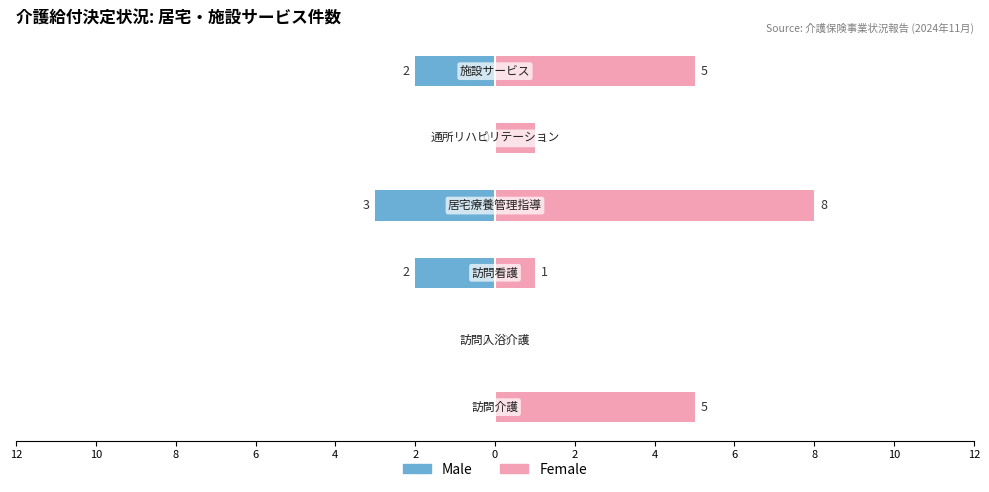

How many values in the Female series exceed 5?

1